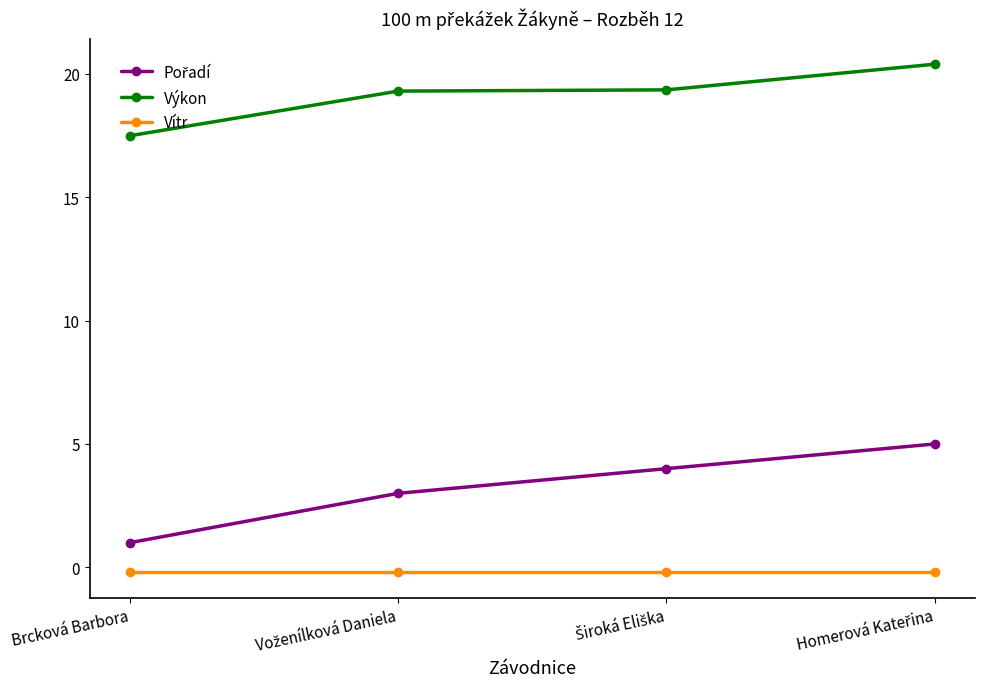

What is the maximum value shown in the chart?

20.4